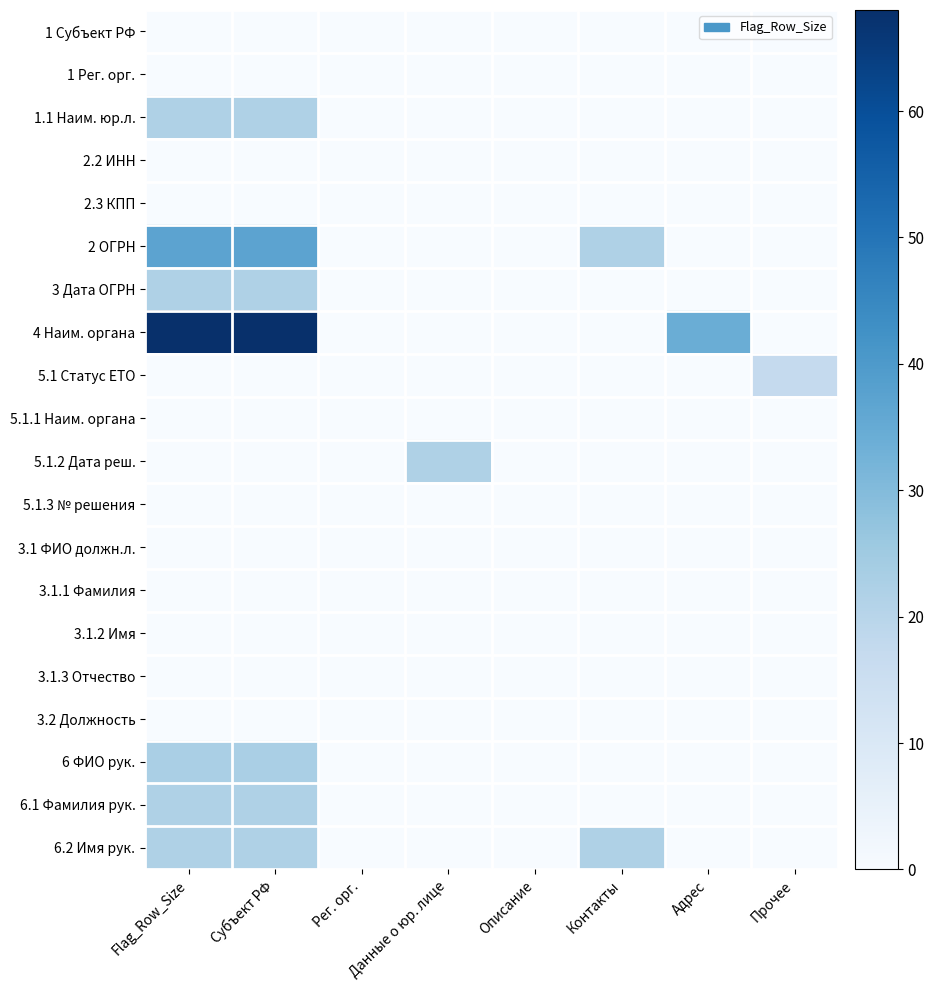

At which category is the sum across all series the highest?

Flag_Row_Size